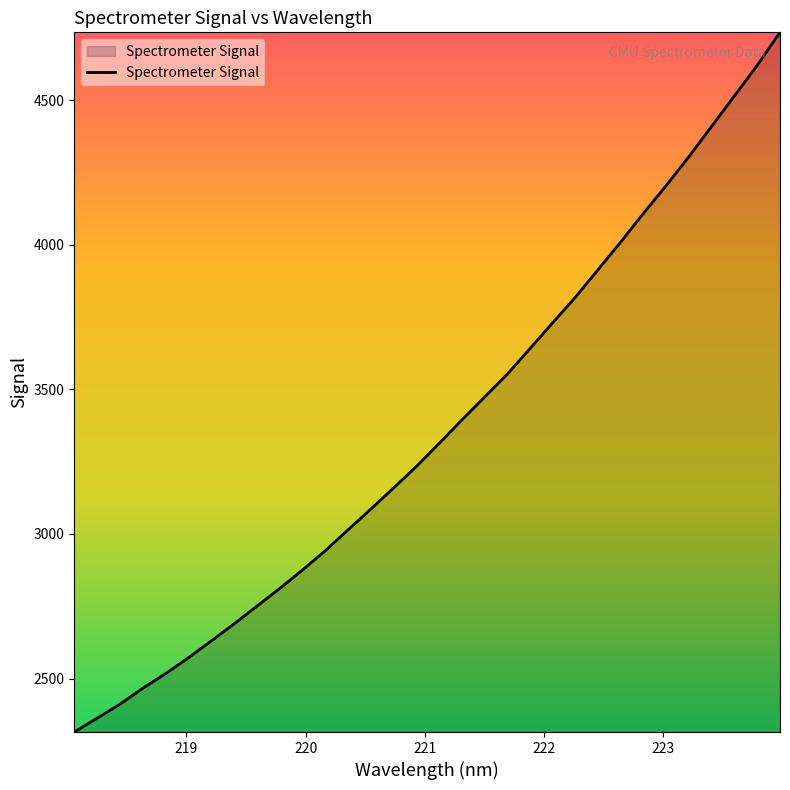

What is the greatest value displayed?

4734.0